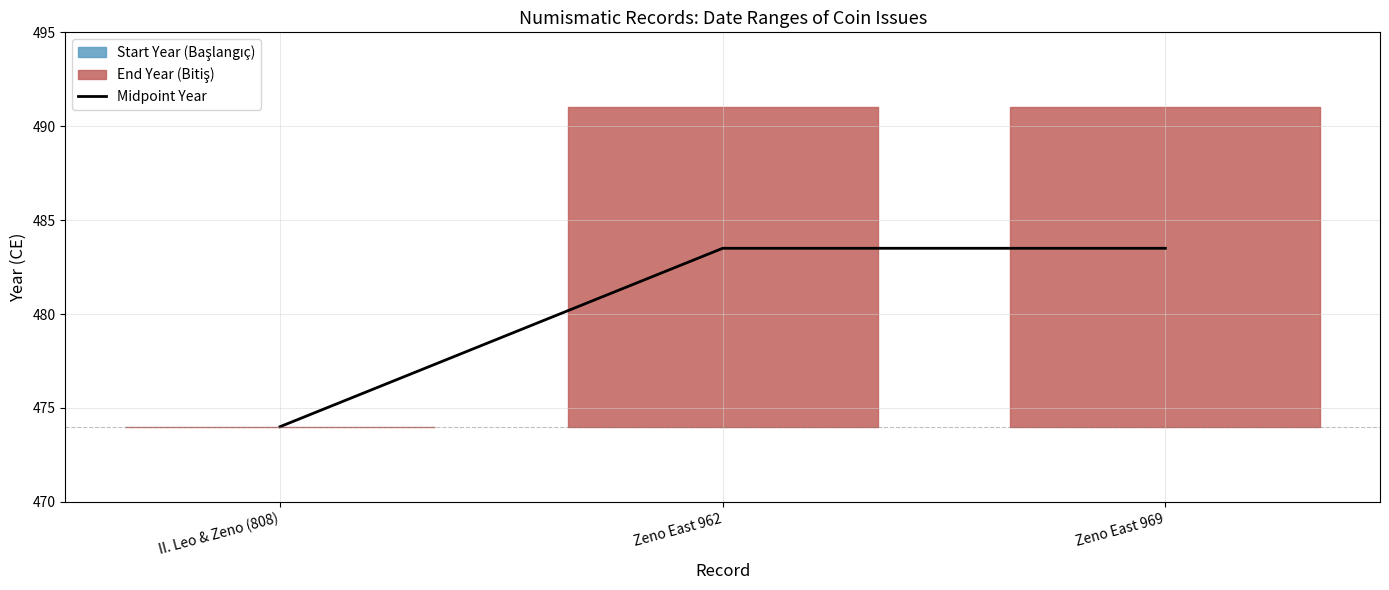

List the labels in order of value, smallest first.

II. Leo & Zeno (808), Zeno East 962, Zeno East 969